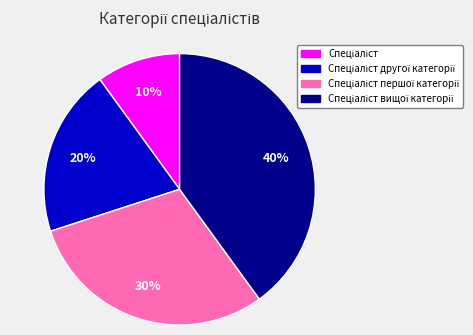

To the nearest percent, what is the average slice percentage?

25%